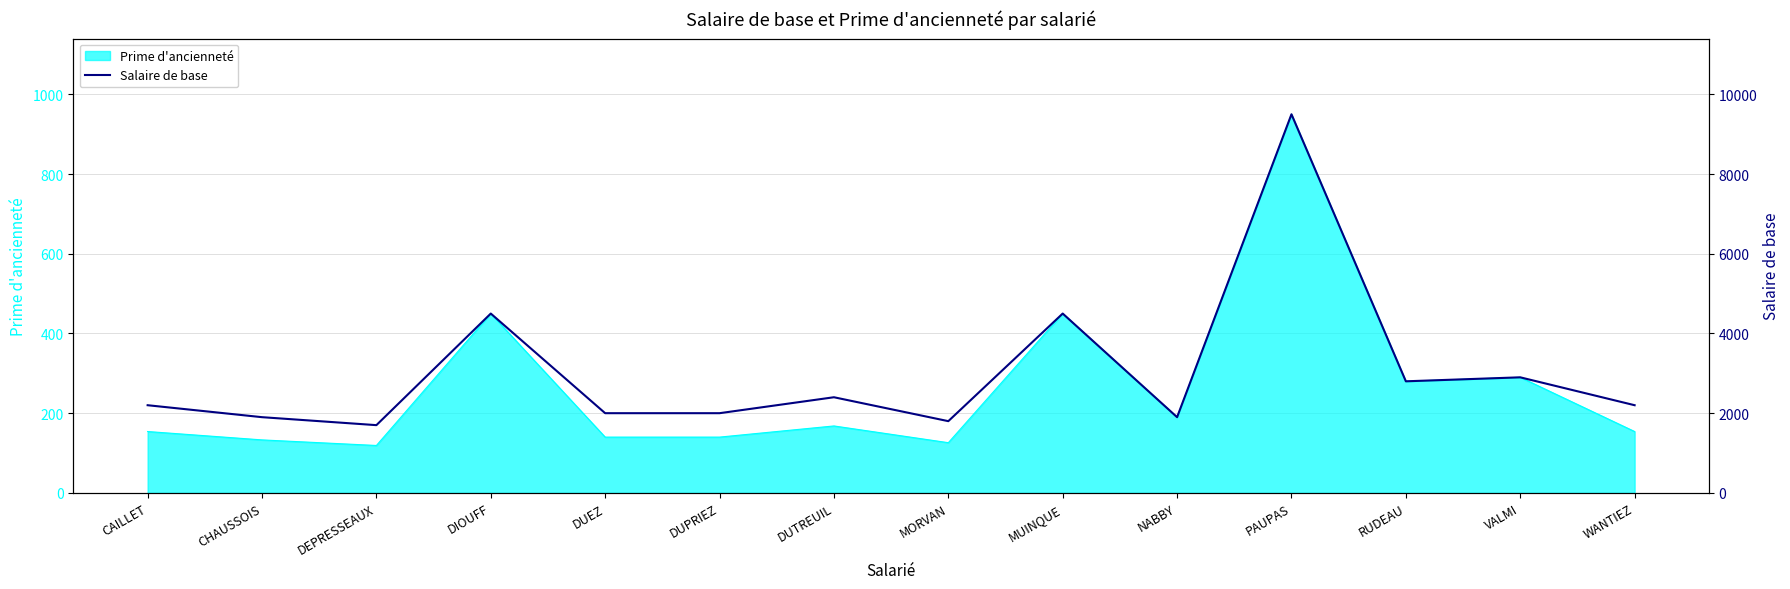

Where is the data nearest to the value 5600?

DIOUFF